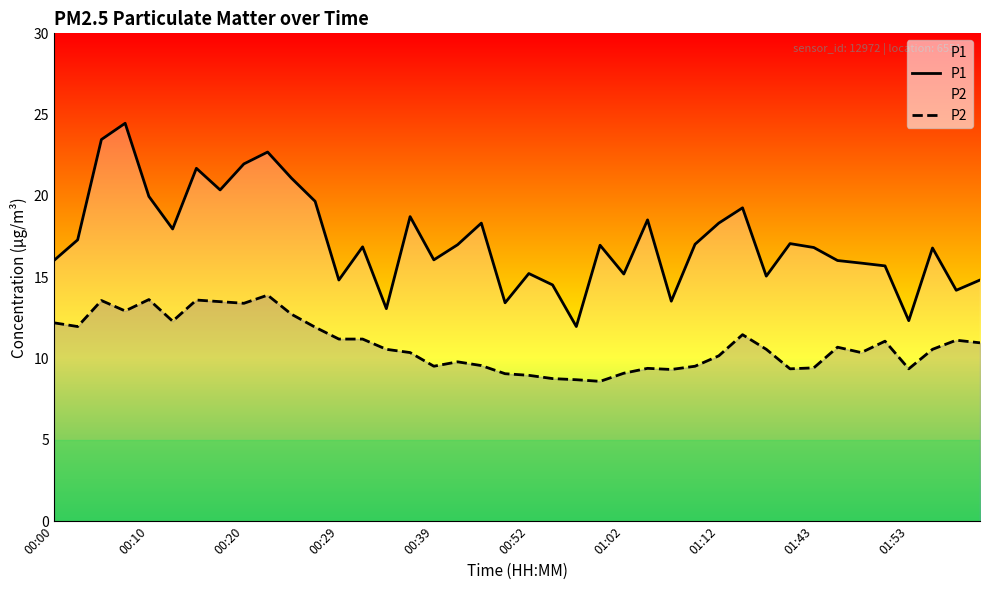

Which series has the largest range (max minus min)?

P1